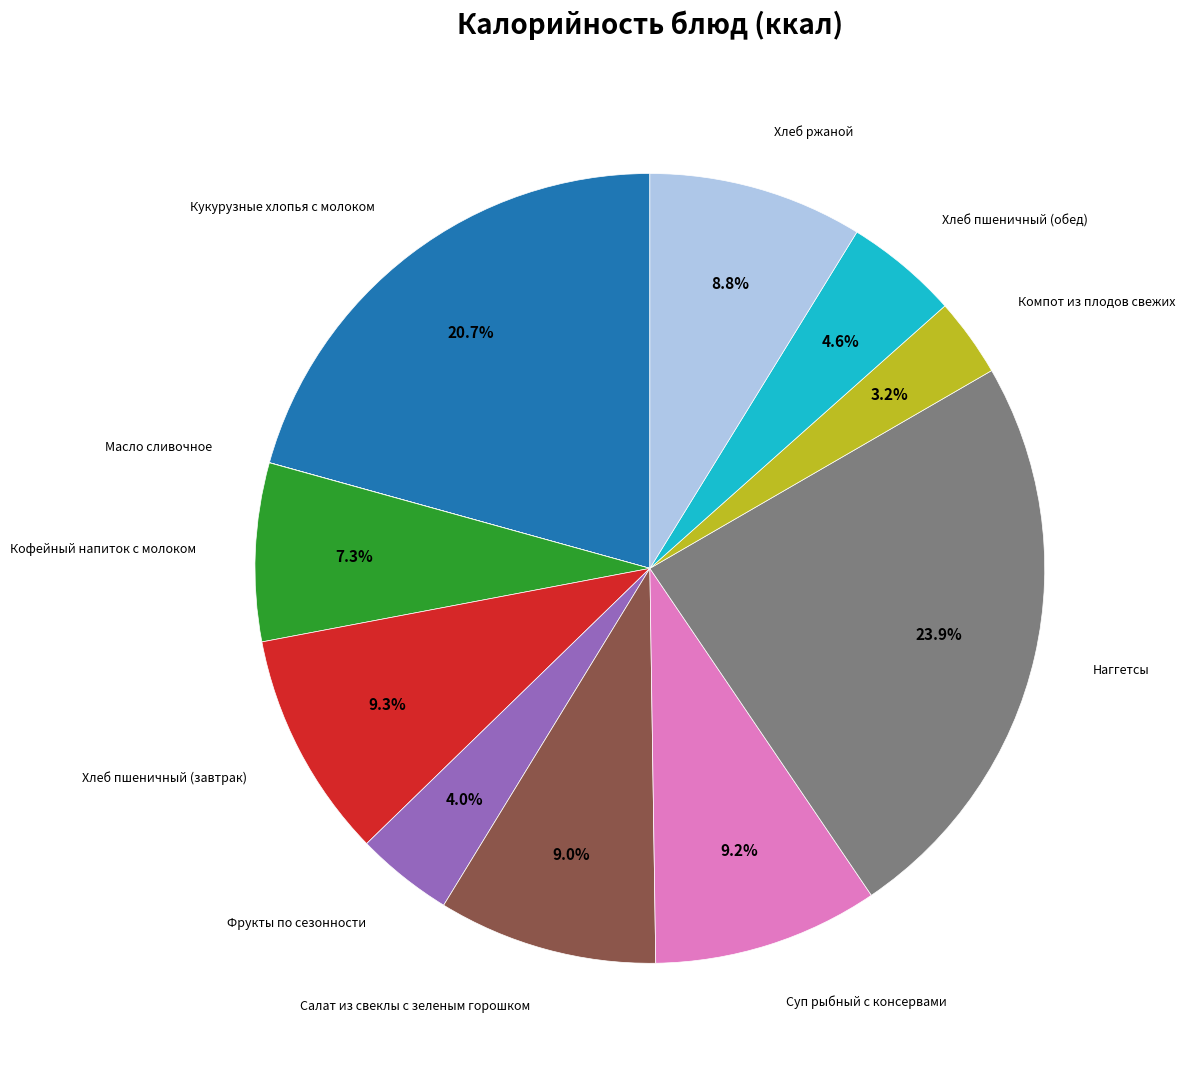

Is there a majority slice in this chart?

No